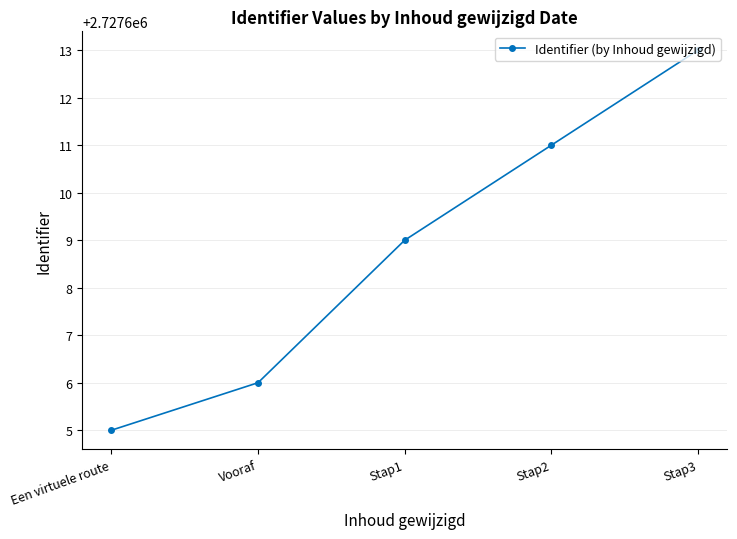

List the labels in order of value, smallest first.

Een virtuele route, Vooraf, Stap1, Stap2, Stap3